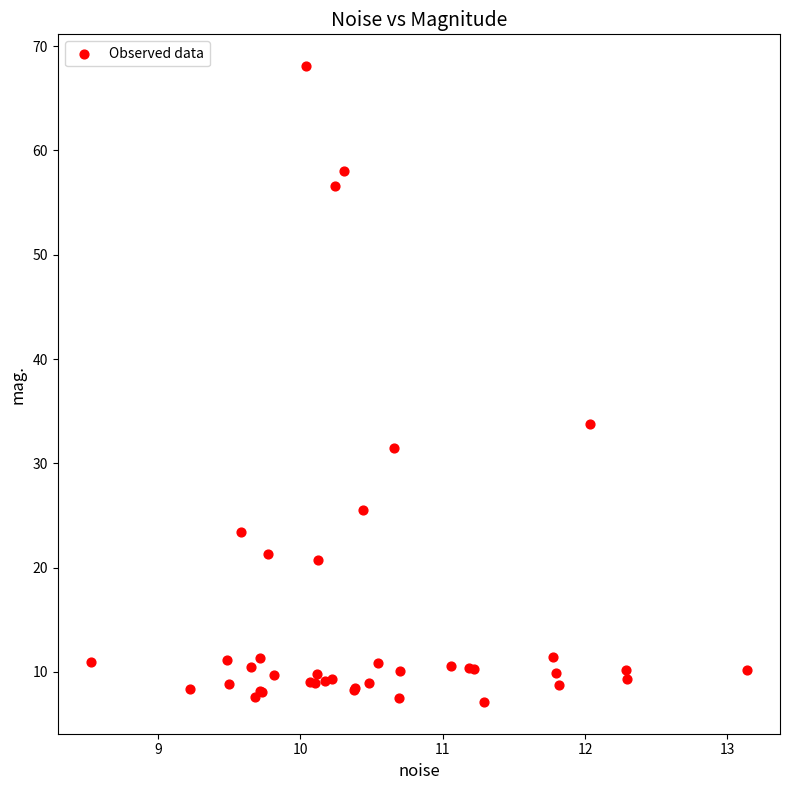

What Y value in the scatter plot is closest to 37?

33.8